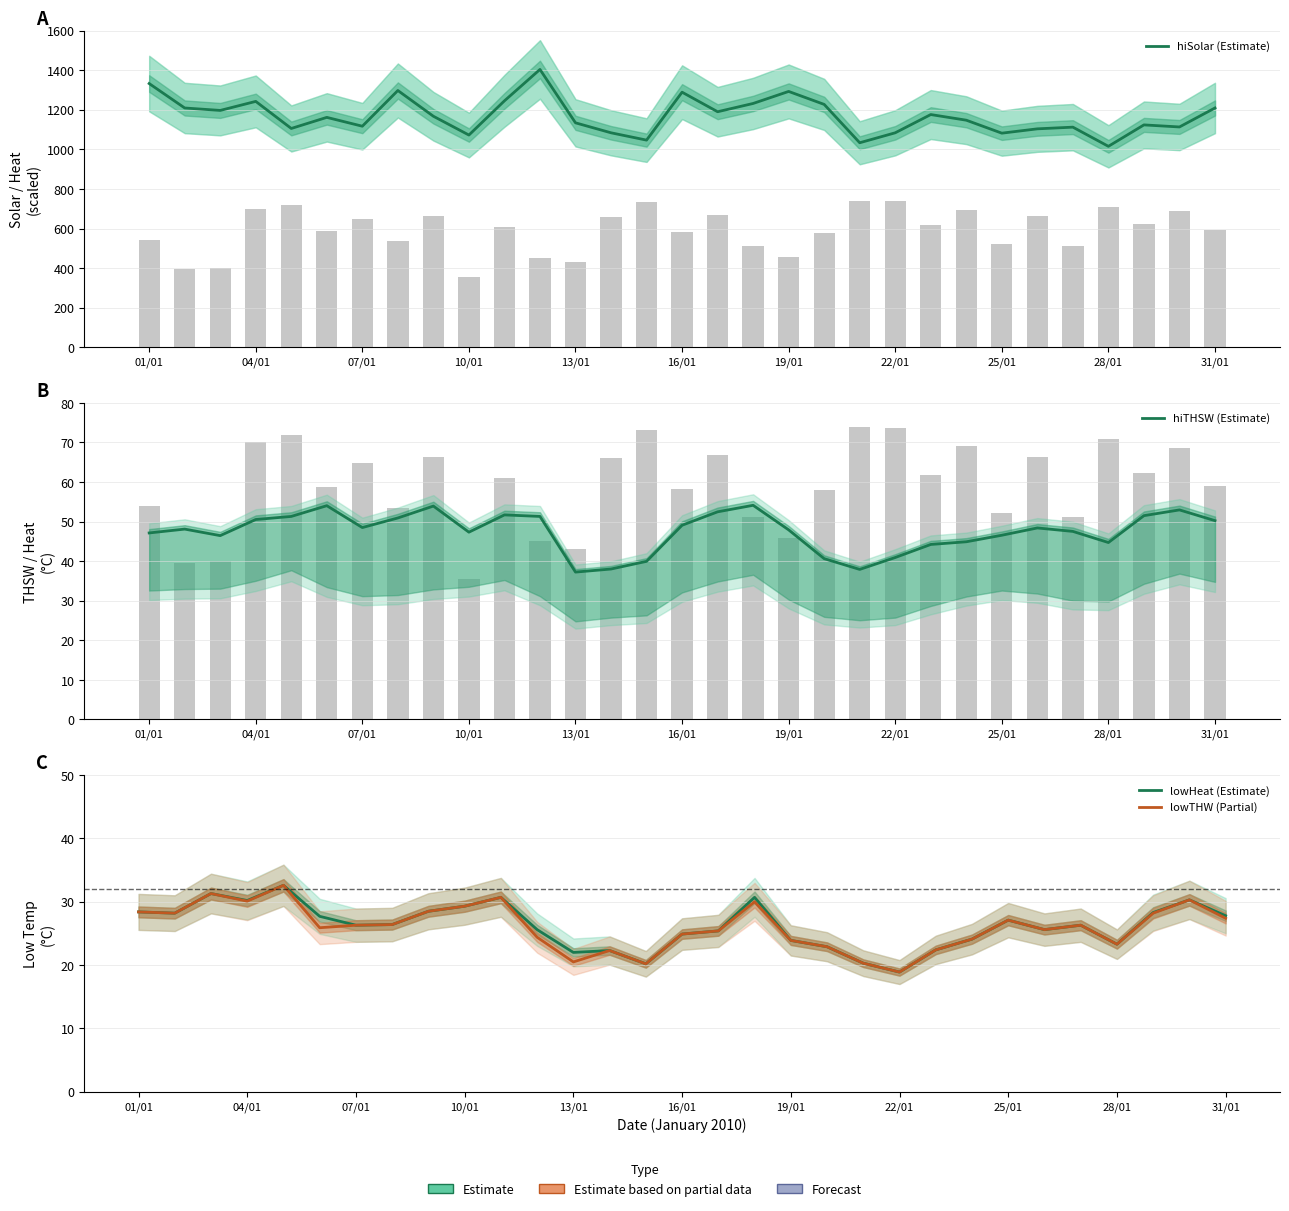

At 07/01, list the series in order from largest to smallest.

hiSolar (Estimate), hiTHSW (Estimate), lowHeat (Estimate), lowTHW (Partial)